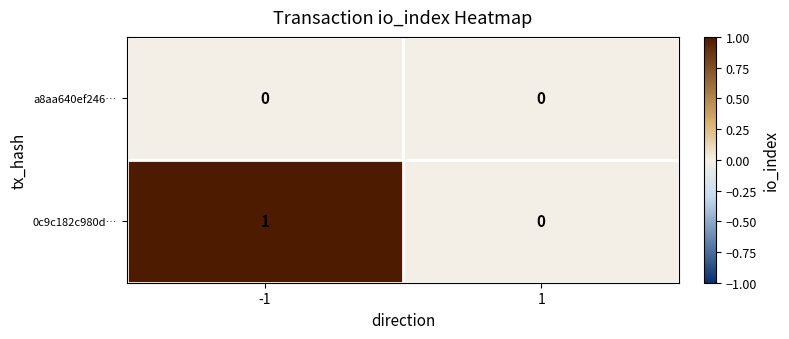

Is it true that 0c9c182c980d… equals 1 at -1?

True